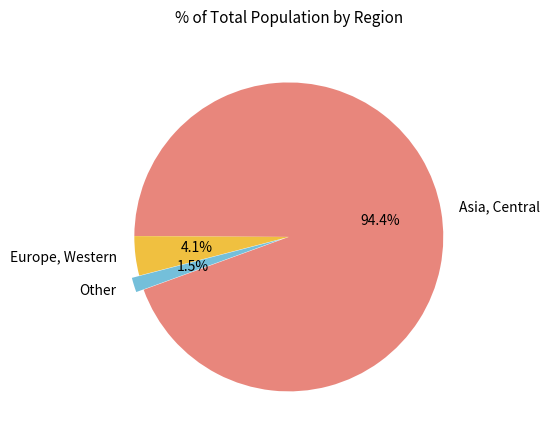

Which has a higher value, Asia, Central or Other?

Asia, Central